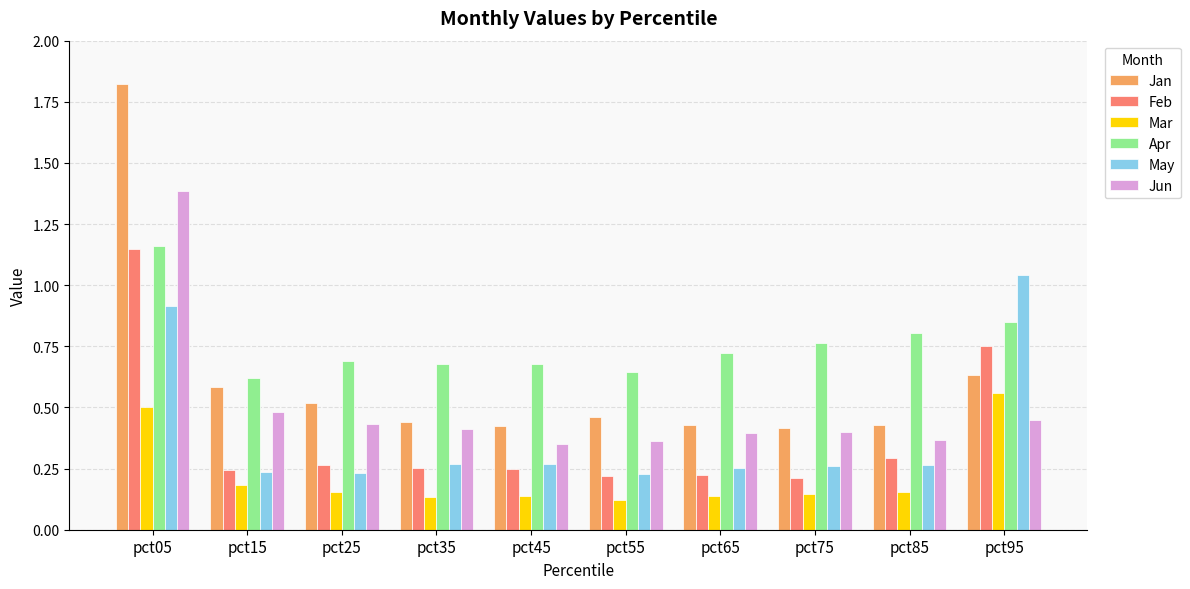

What are all the series names shown in the legend?

Jan, Feb, Mar, Apr, May, Jun